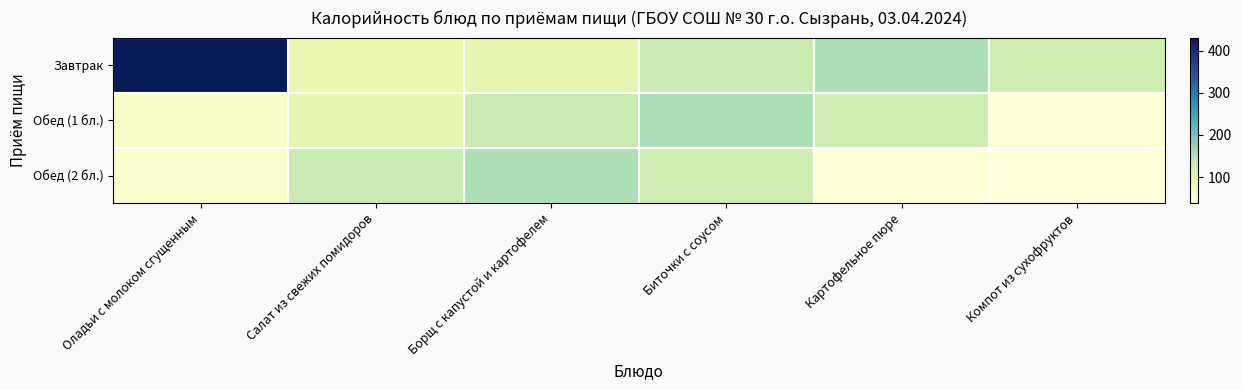

Which category has the lowest value across all series?

Компот из сухофруктов